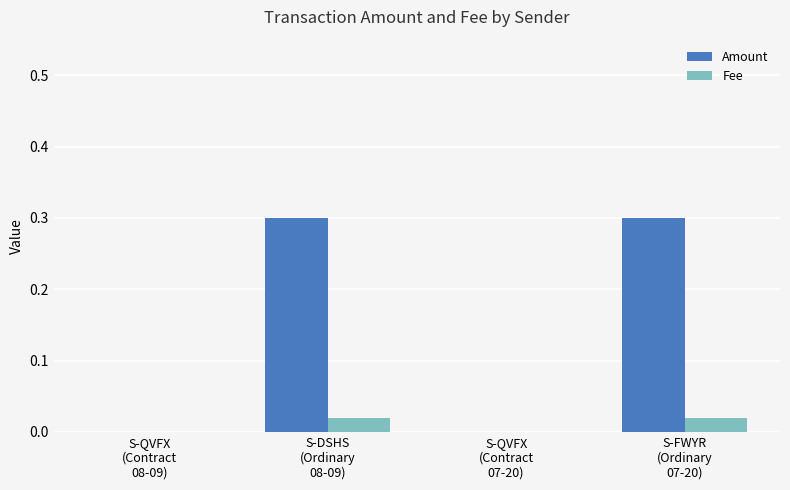

Which series has the largest range (max minus min)?

Amount